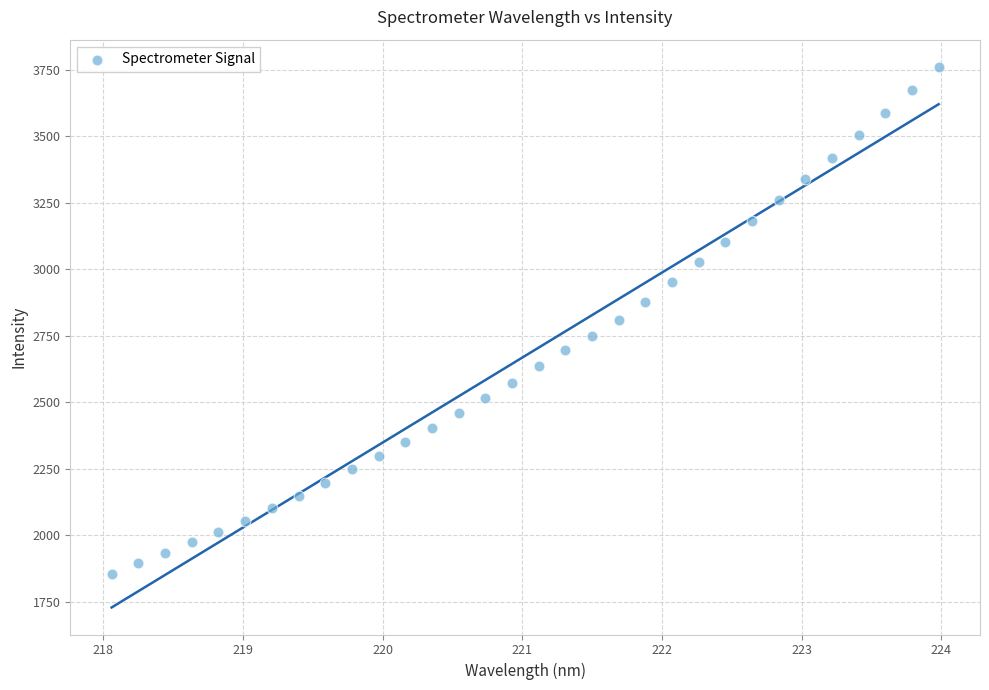

What is the range of X values (max minus min)?

5.9